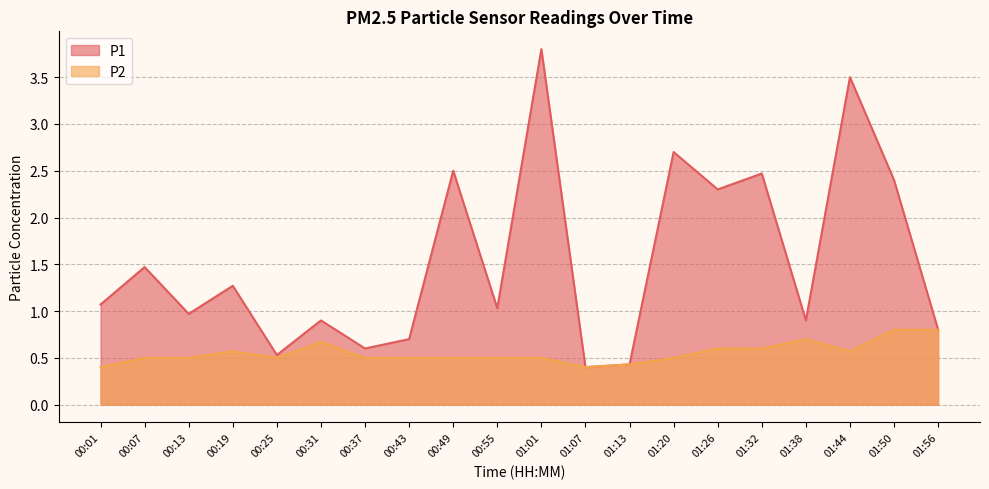

Where is the first local maximum for P2?

00:19